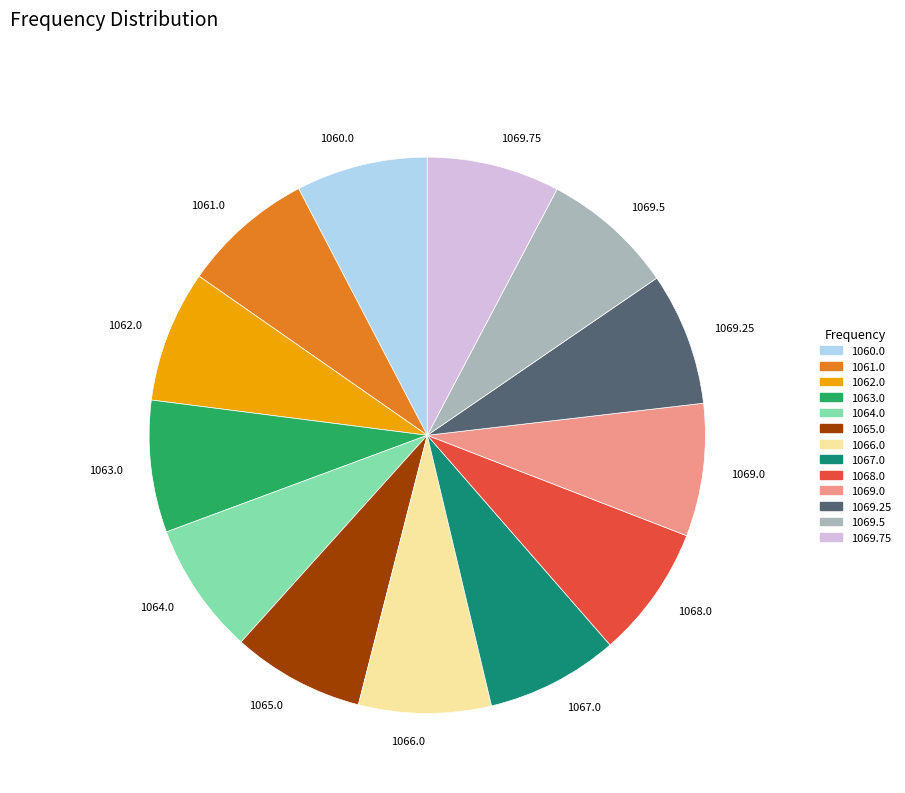

Do 1062.0 and 1069.25 together represent more than half of the pie?

No